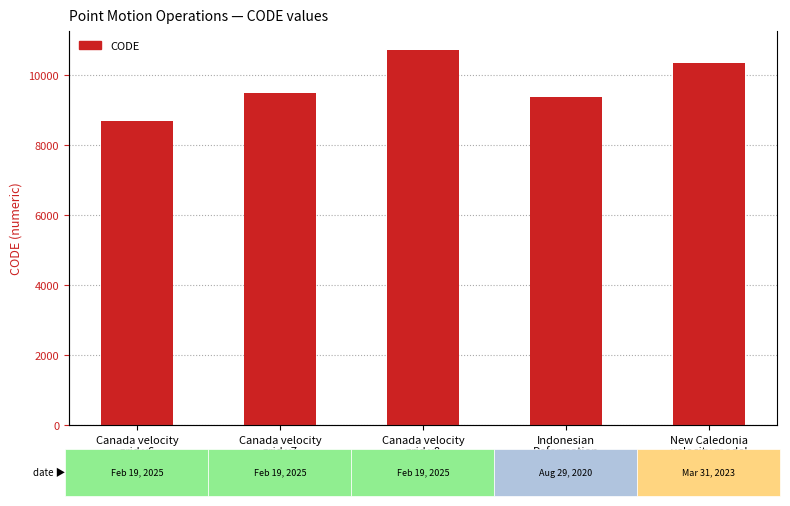

Where is the data nearest to the value 9691?

Canada velocity
grid v7